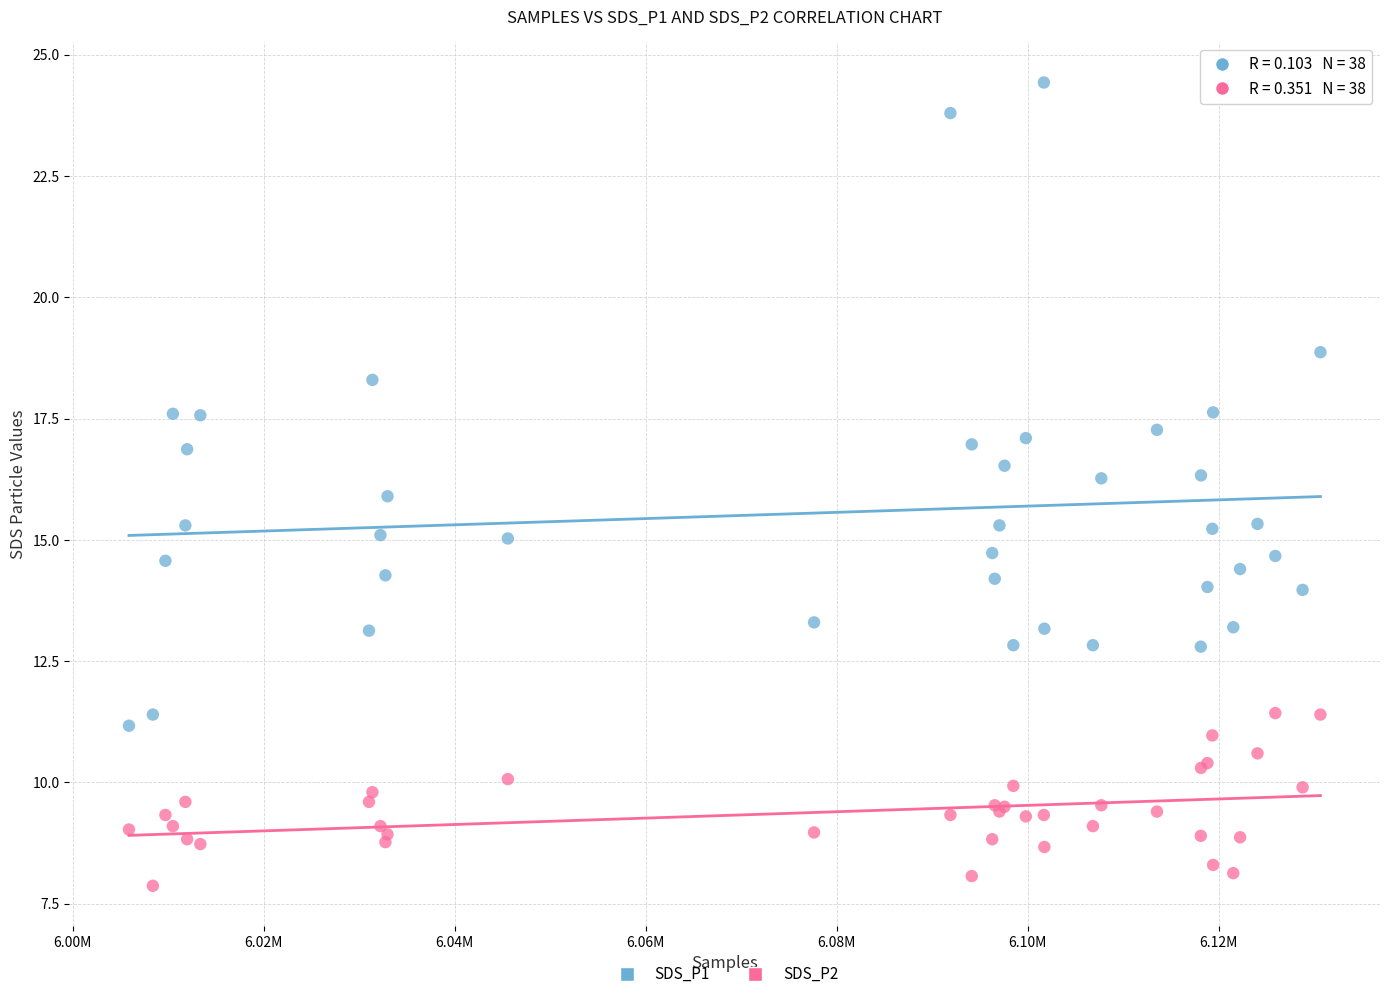

What is the X range (max minus min) for the scatter plot?

124748.0